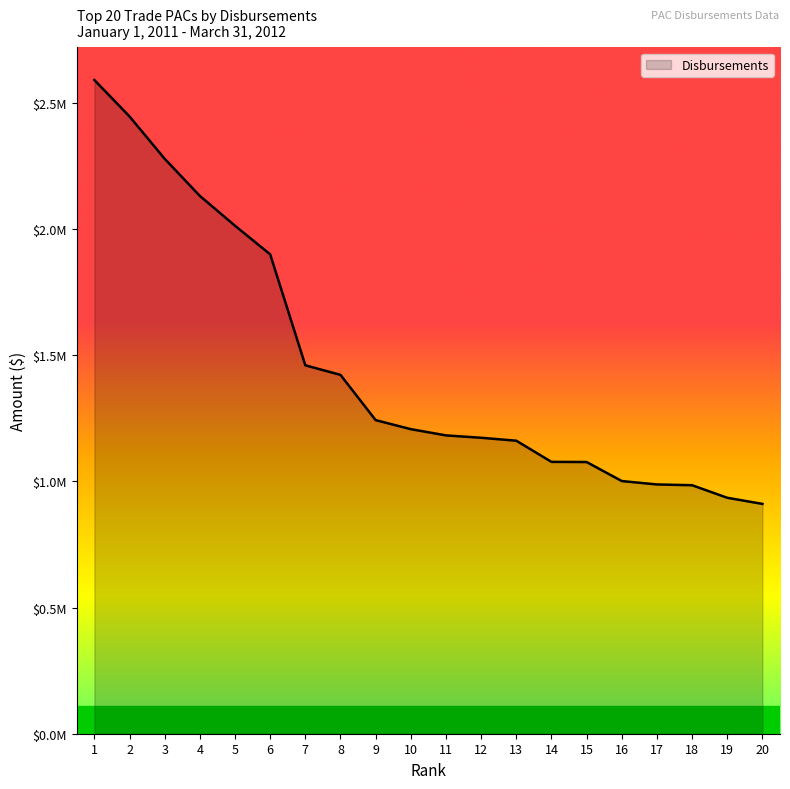

True or false: the data shows 203067.9 at 18.

False